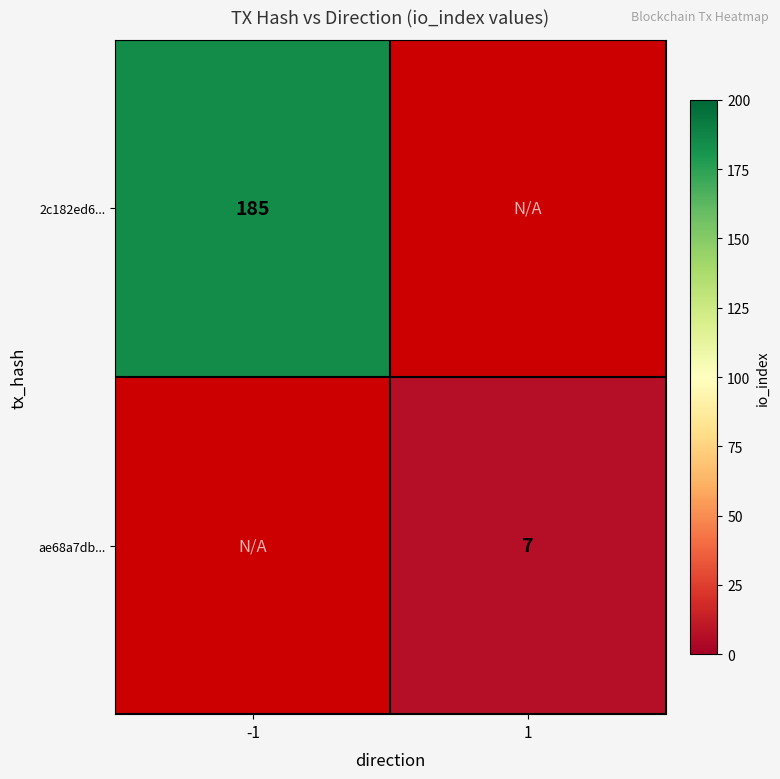

The 2c182ed6... series shows 302.1 at -1. True or false?

False